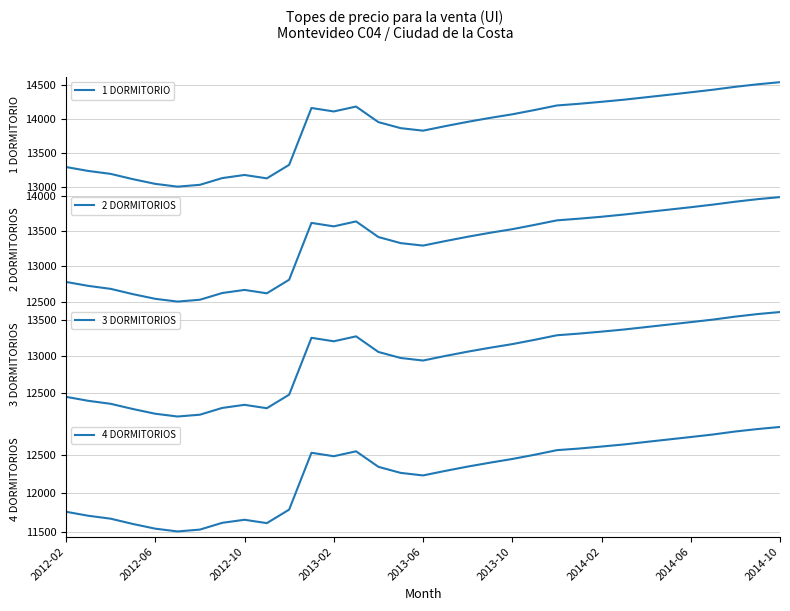

True or false: 3 DORMITORIOS and 4 DORMITORIOS cross at least once.

False